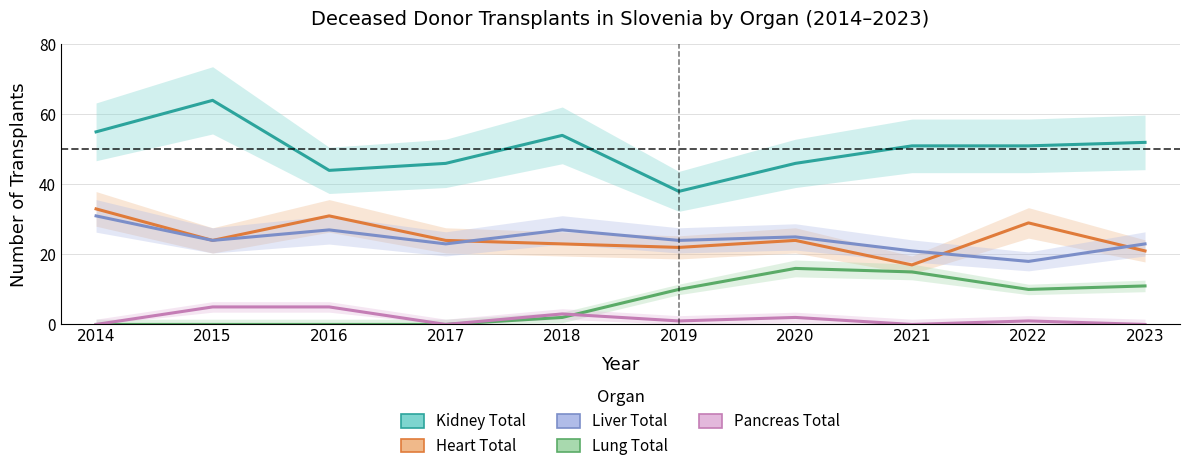

Where is the first local minimum for Kidney Total?

2016